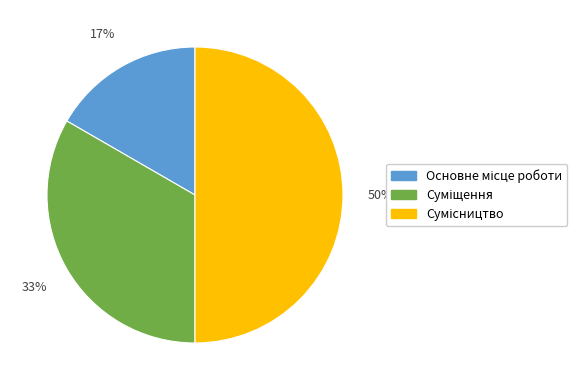

To the nearest percent, what is the average slice percentage?

33%